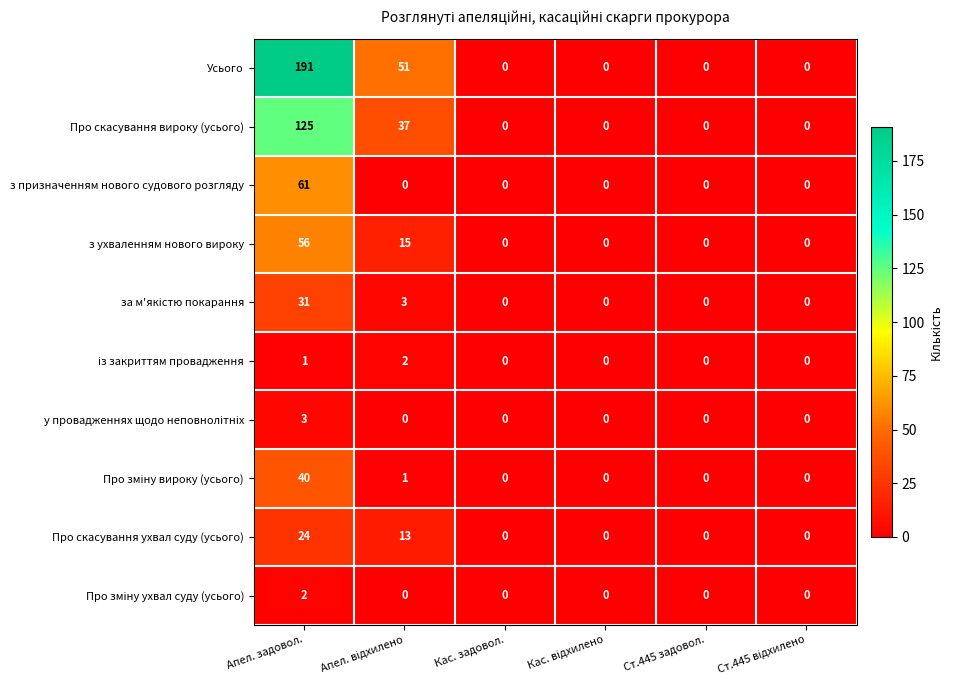

What is the total value across all series at Апел. задовол.?

534